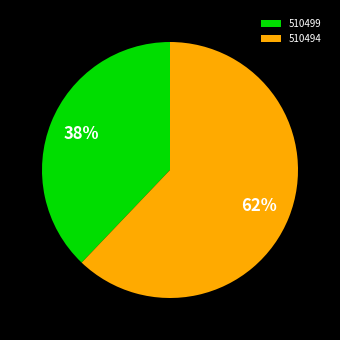

The 510494 slice represents 62% of the pie. True or false?

True